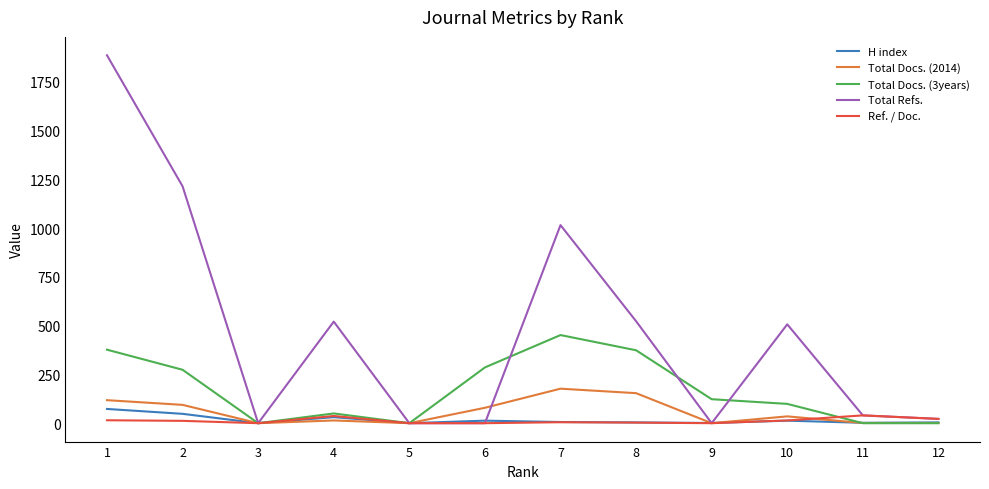

Which series has the widest spread of values?

Total Refs.